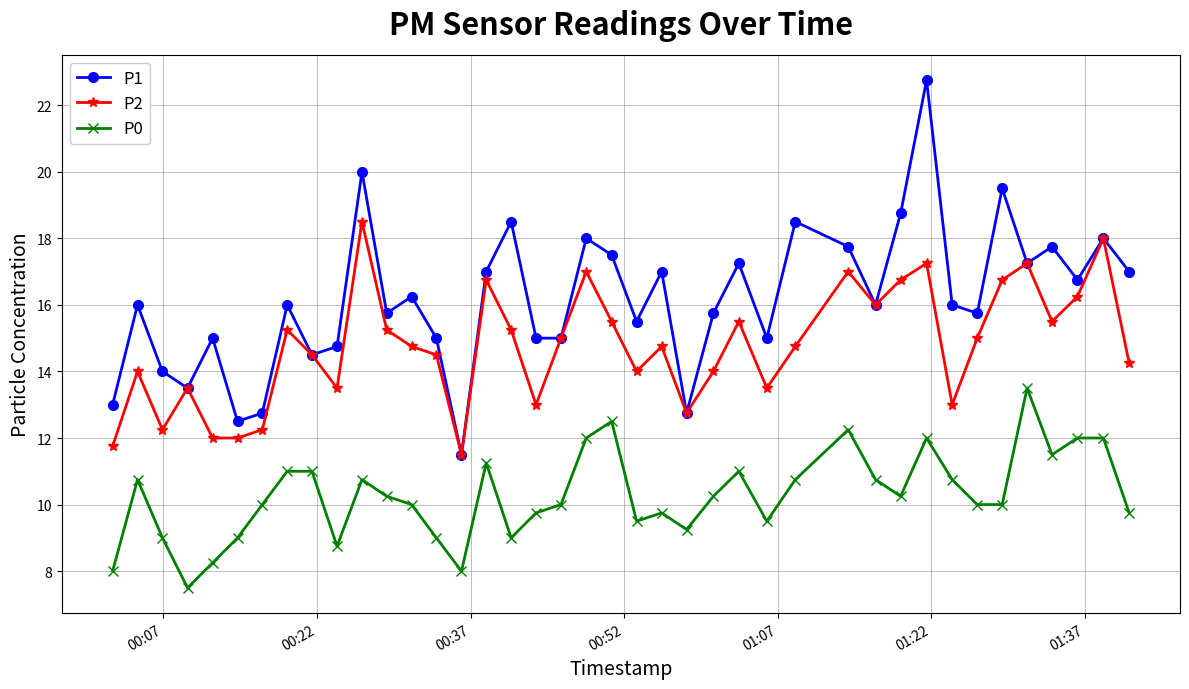

True or false: P1 has more than 1 points higher than both neighbors.

True